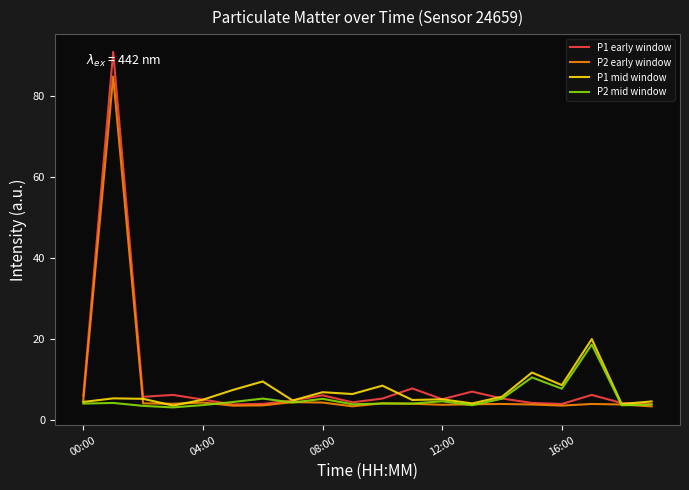

Which series has the widest spread of values?

P1 early window